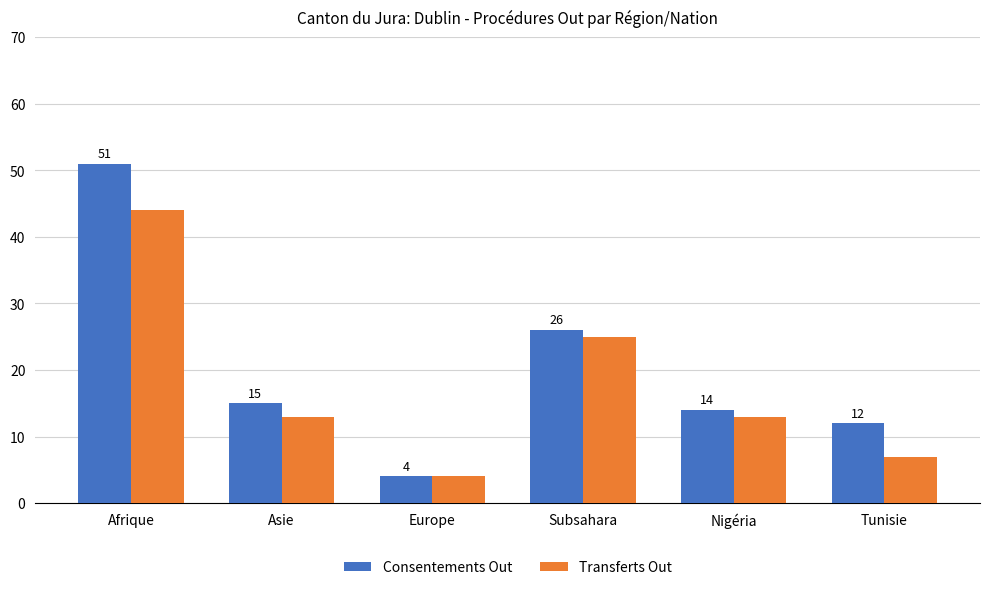

What is the label of the 4th bar from the right?

Europe